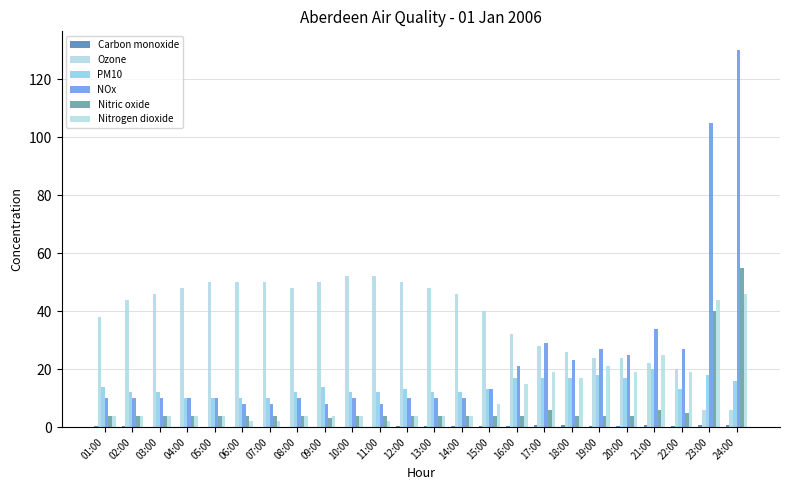

What is the difference between the PM10 values at 21:00 and 24:00?

4.0